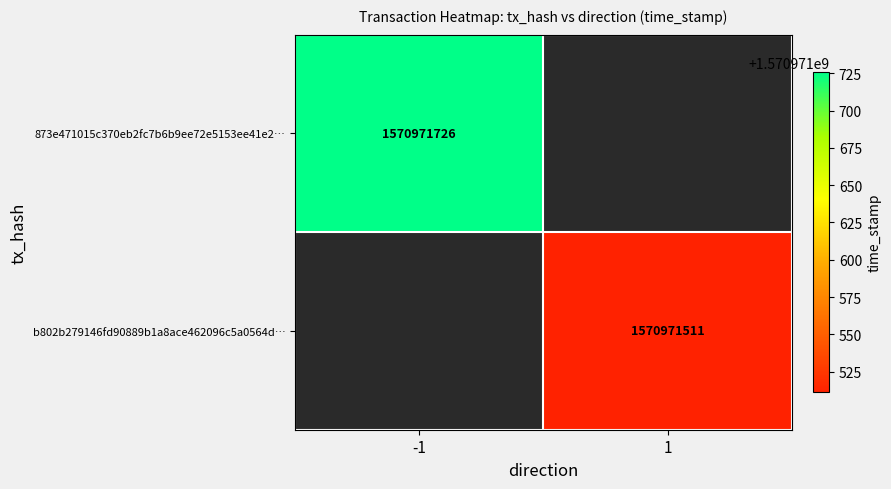

How many data points does each series have?

2